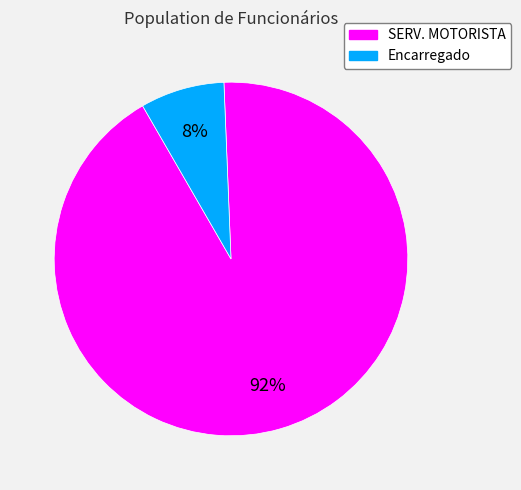

What percentage is the SERV. MOTORISTA slice, to the nearest percent?

92%